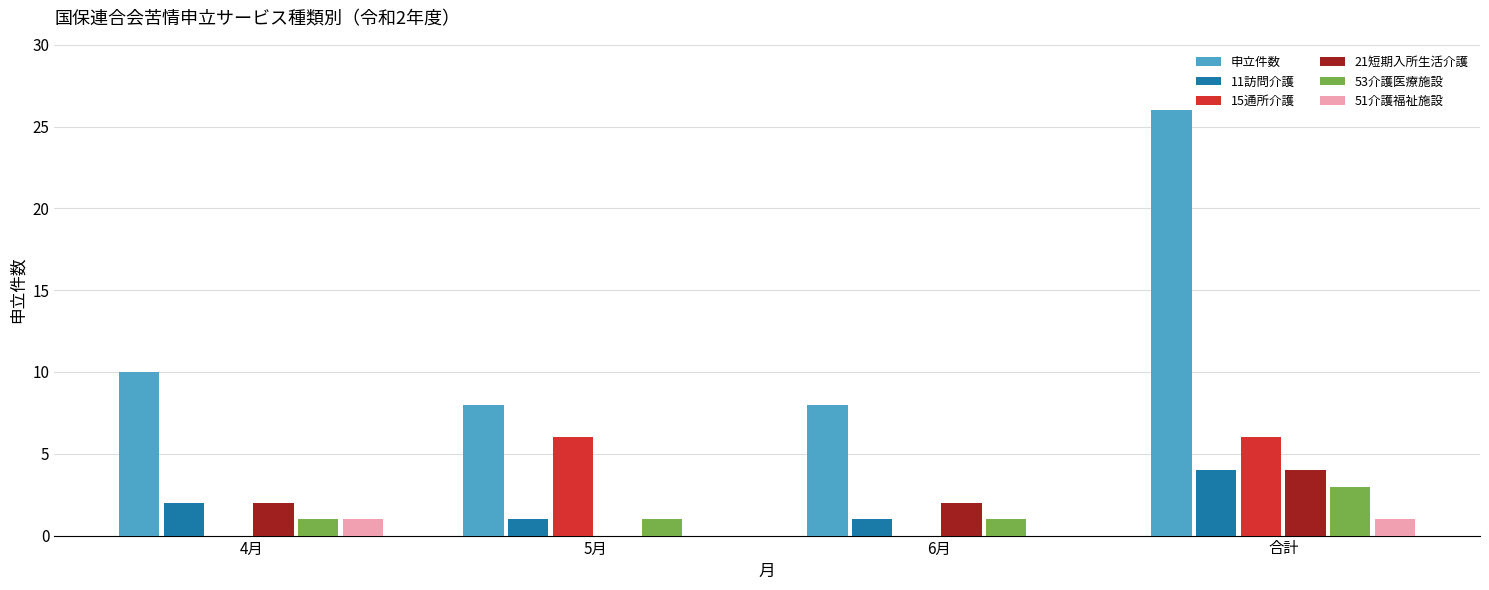

How many groups of bars are there?

4